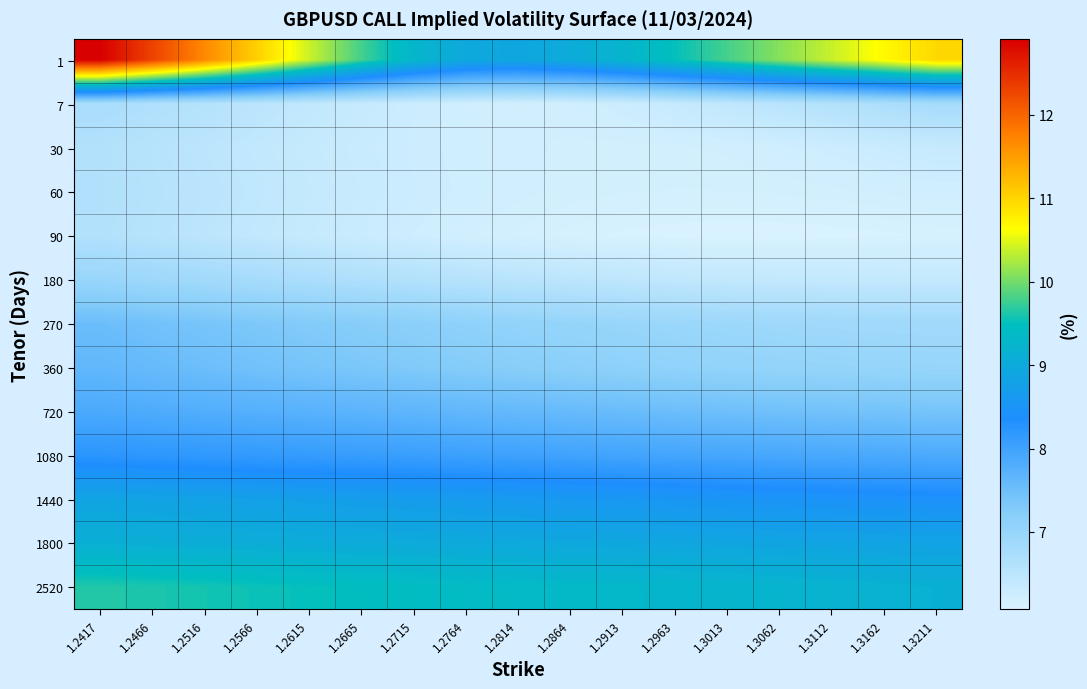

How many categories are shown in the chart?

17